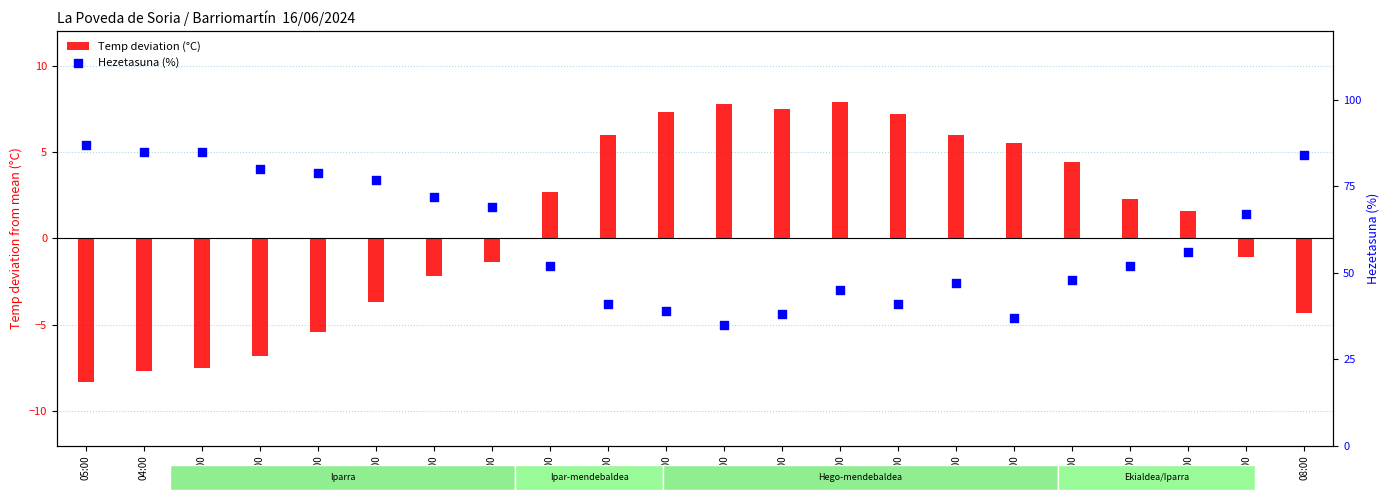

What is the total value across all series at 01:00?

73.6